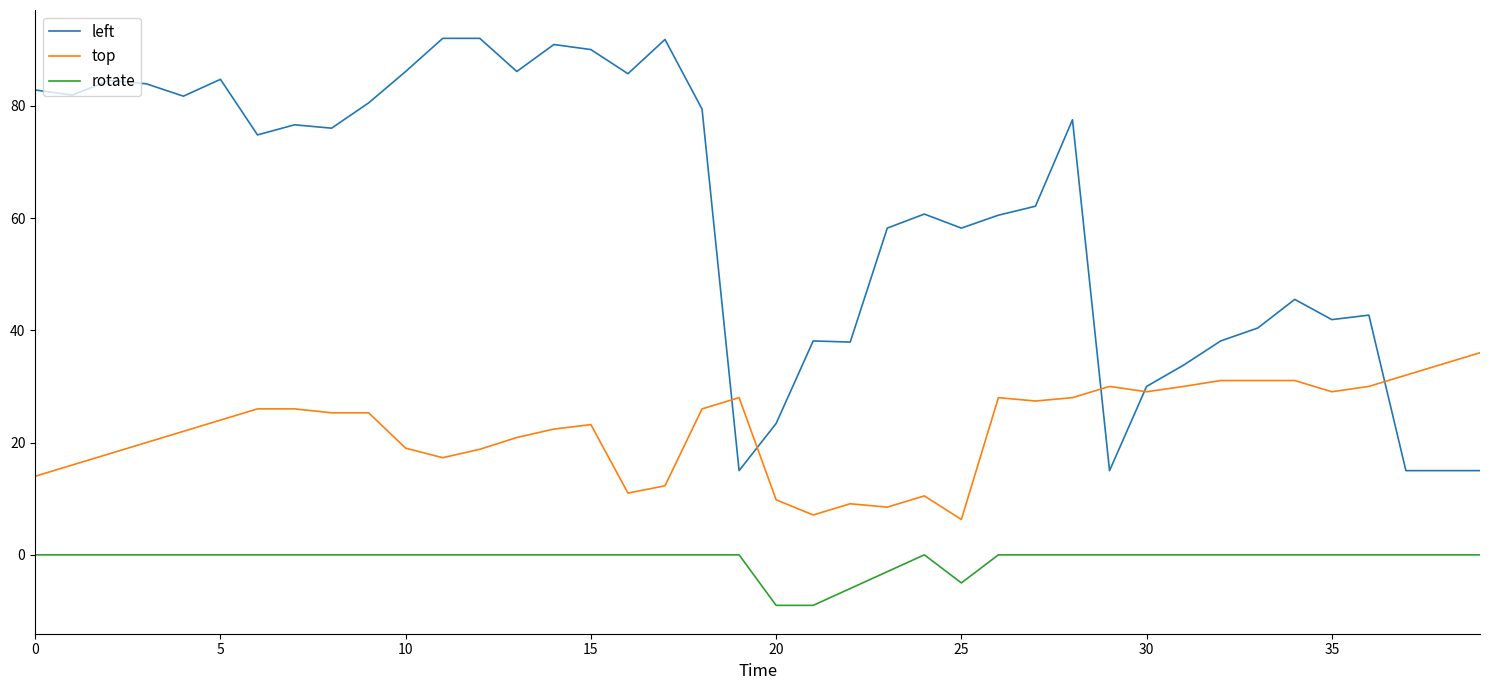

True or false: left and rotate cross at least once.

False